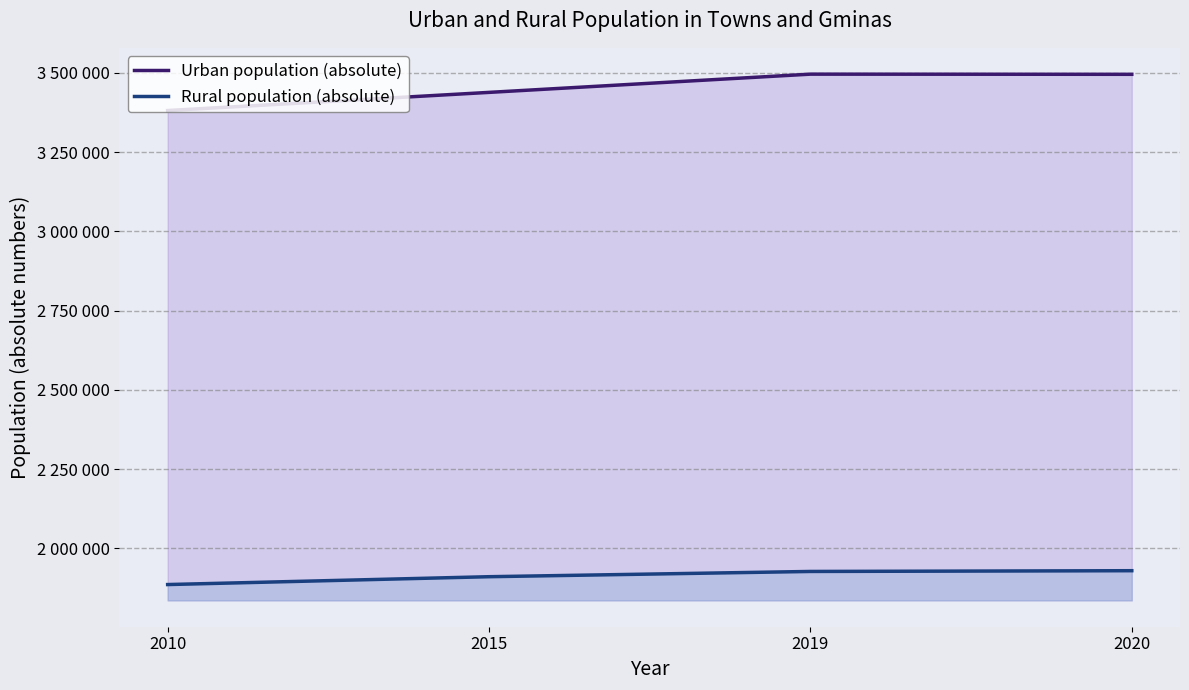

Reading left to right, extract all data points from this chart.

Urban population (absolute): 2010=3380942	2015=3438225	2019=3495722	2020=3495208
Rural population (absolute): 2010=1886130	2015=1910889	2019=1927446	2020=1929820